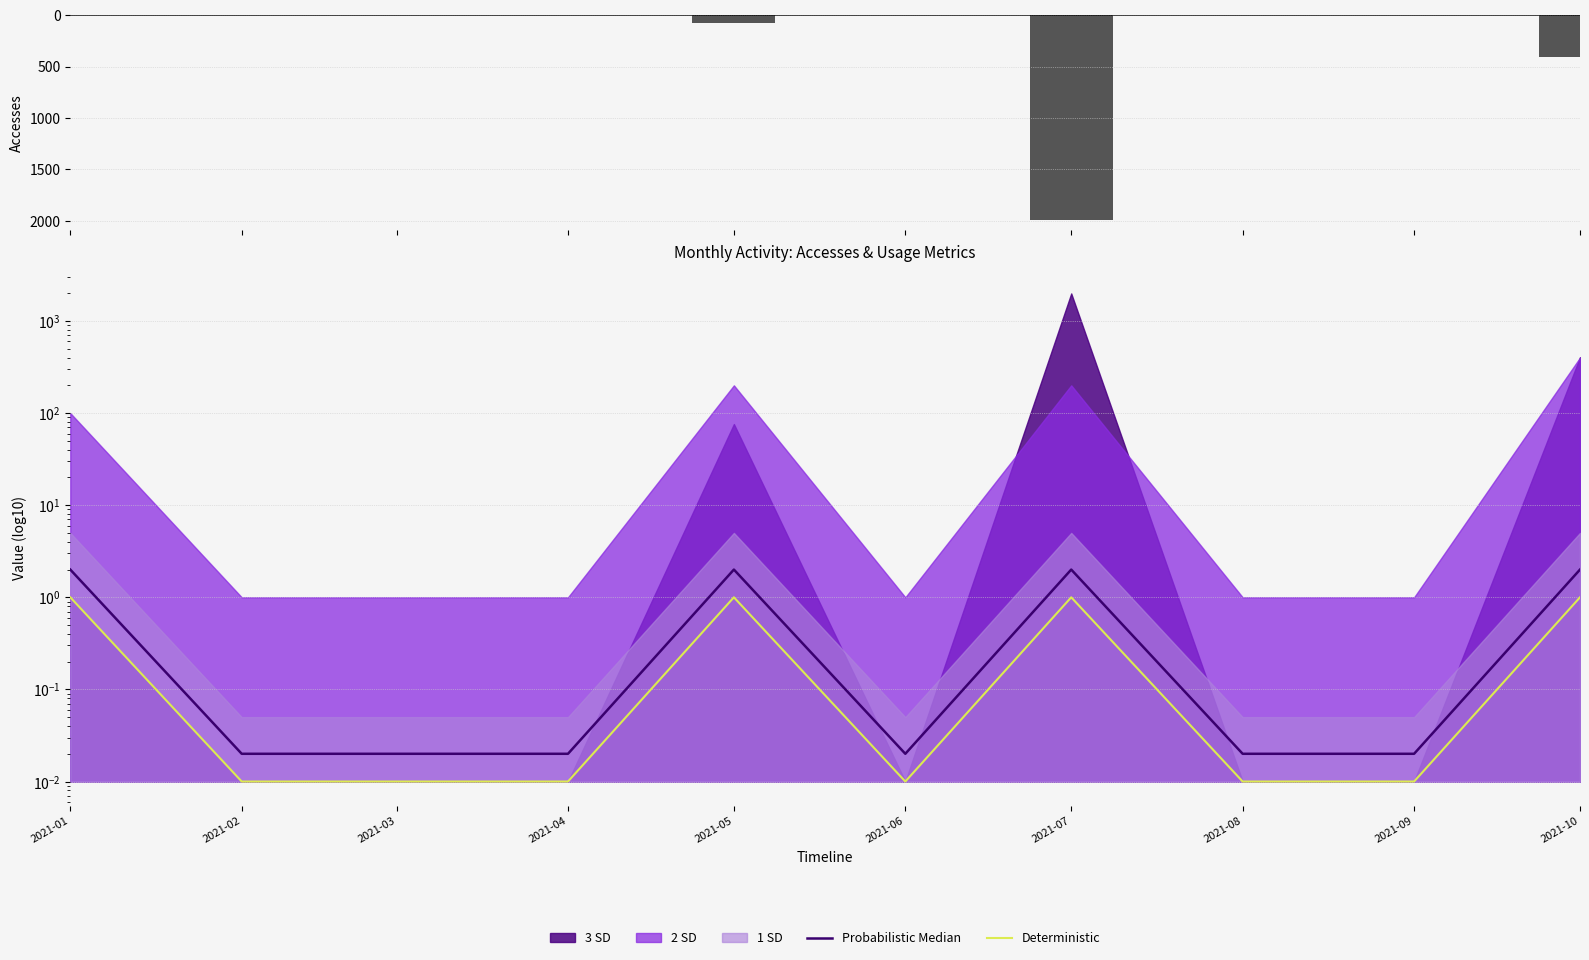

Reading right to left, extract all data points from this chart.

Accesses: 2021-10=-404.0	2021-09=0.0	2021-08=0.0	2021-07=-1990.0	2021-06=0.0	2021-05=-76.0	2021-04=0.0	2021-03=0.0	2021-02=0.0	2021-01=-1.0
Probabilistic Median: 2021-10=2.0	2021-09=0.0	2021-08=0.0	2021-07=2.0	2021-06=0.0	2021-05=2.0	2021-04=0.0	2021-03=0.0	2021-02=0.0	2021-01=2.0
Deterministic: 2021-10=1.0	2021-09=0.0	2021-08=0.0	2021-07=1.0	2021-06=0.0	2021-05=1.0	2021-04=0.0	2021-03=0.0	2021-02=0.0	2021-01=1.0